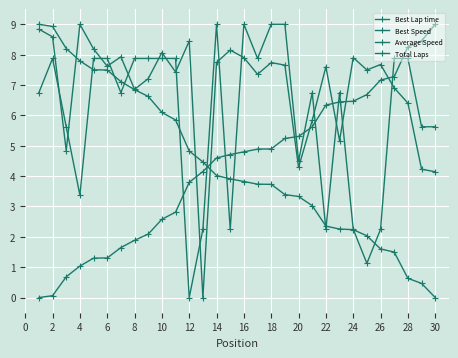

Count the number of data series in this chart.

4